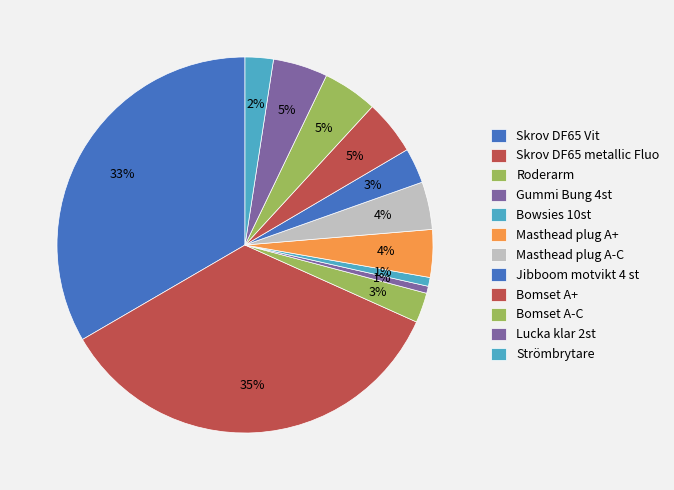

To the nearest percent, what percentage of the pie is Strömbrytare?

2%